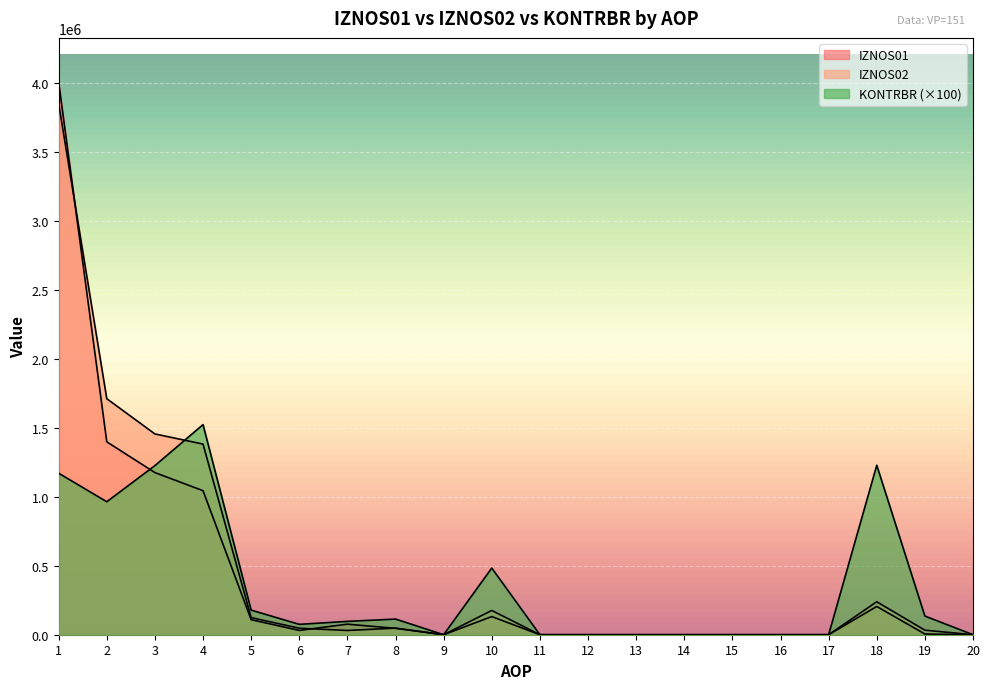

Is it true that KONTRBR equals -662672.9 at 15?

False